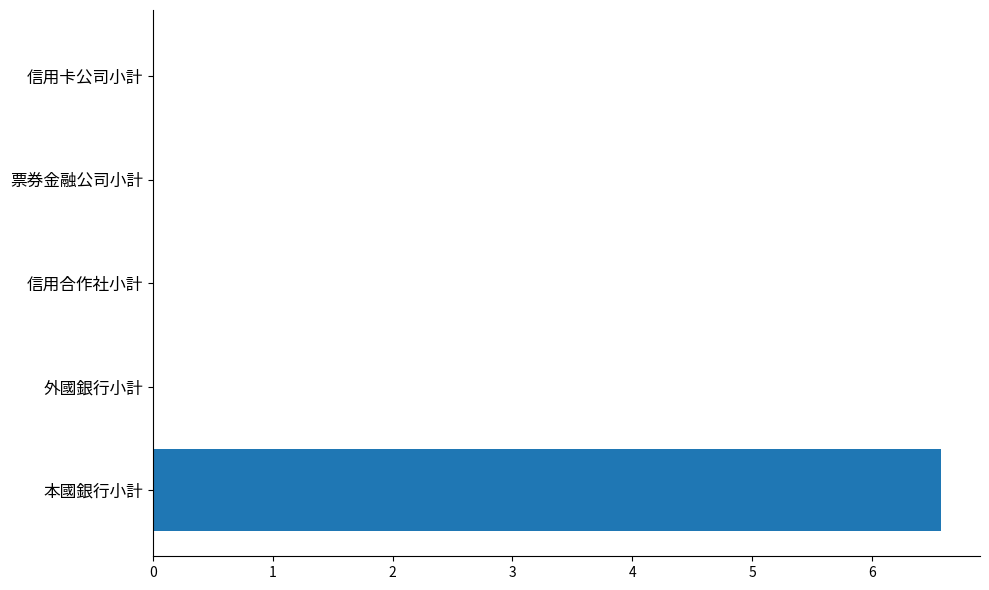

Reading bottom to top, list all the values displayed in this chart.

本國銀行小計=6.6	外國銀行小計=0.0	信用合作社小計=0.0	票券金融公司小計=0.0	信用卡公司小計=0.0